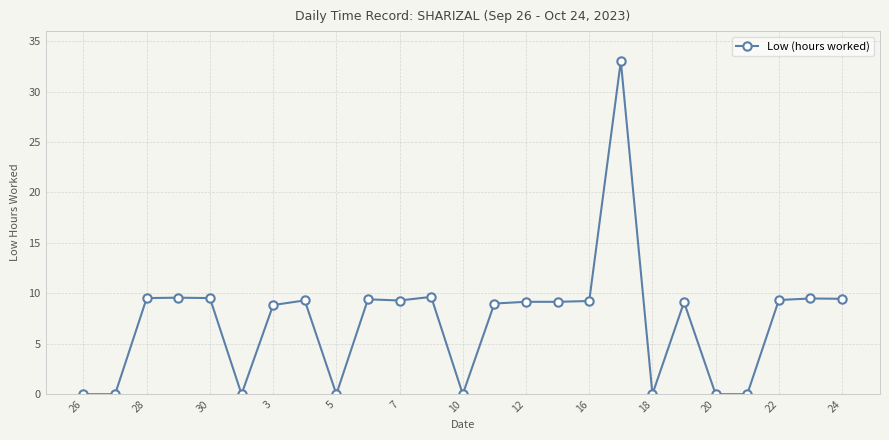

What is the average value?

7.3